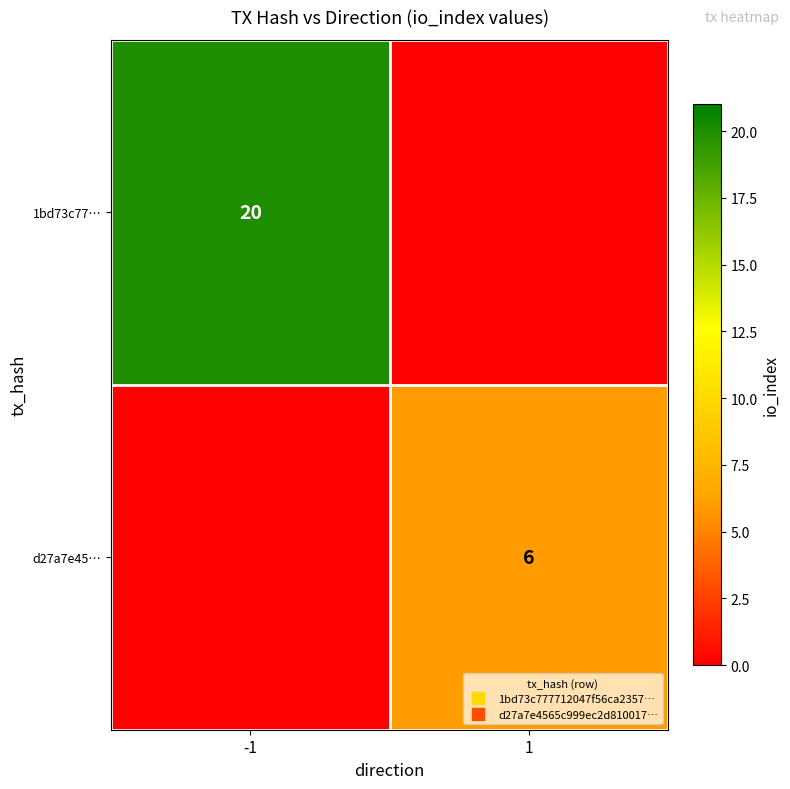

What value does the d27a7e45… series have at 1?

6